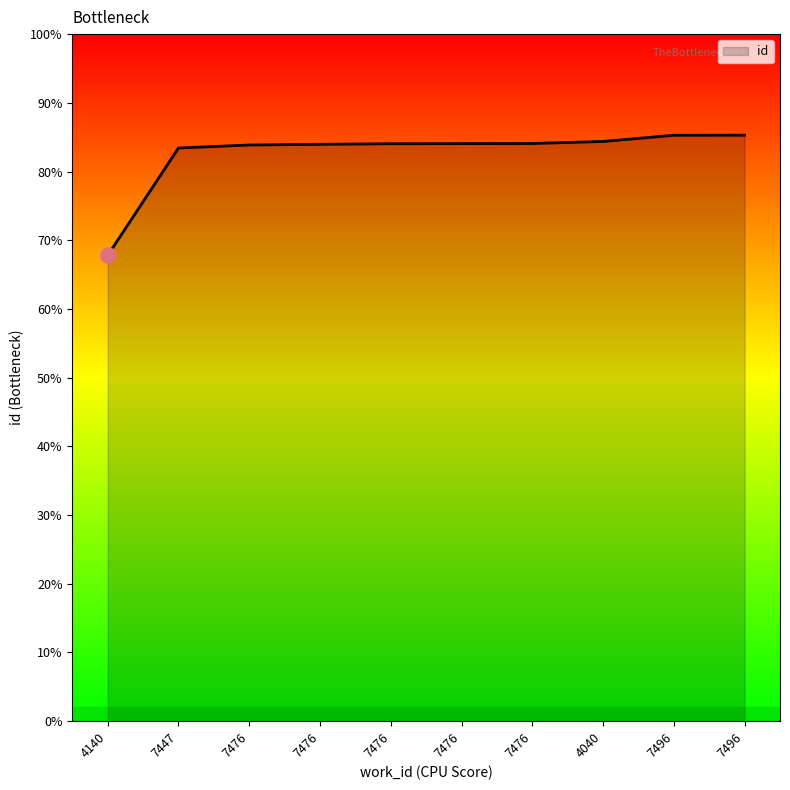

Which has a higher value, 7476 or 4140?

7476